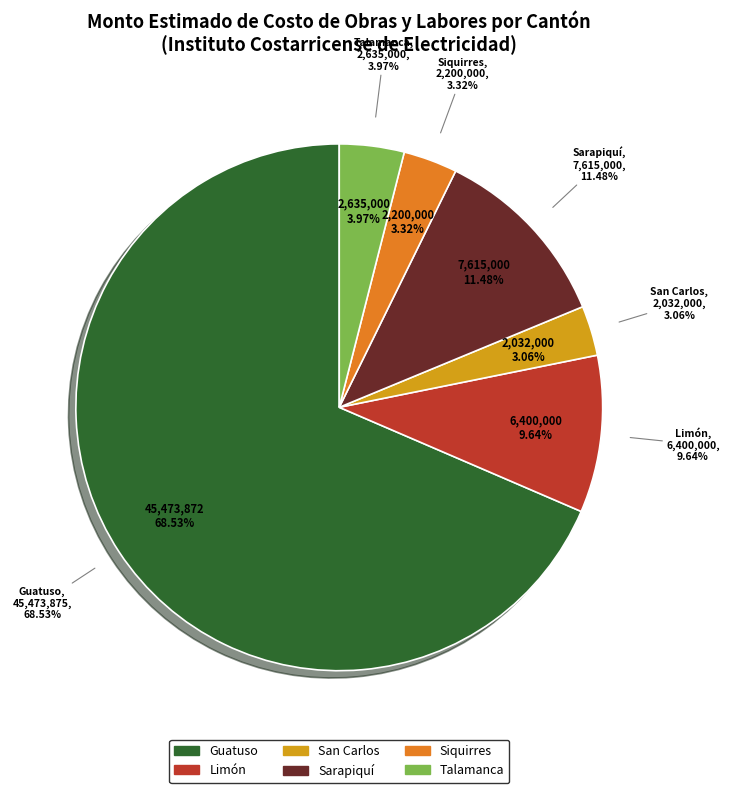

To the nearest percent, what percentage of the pie is Guatuso?

69%